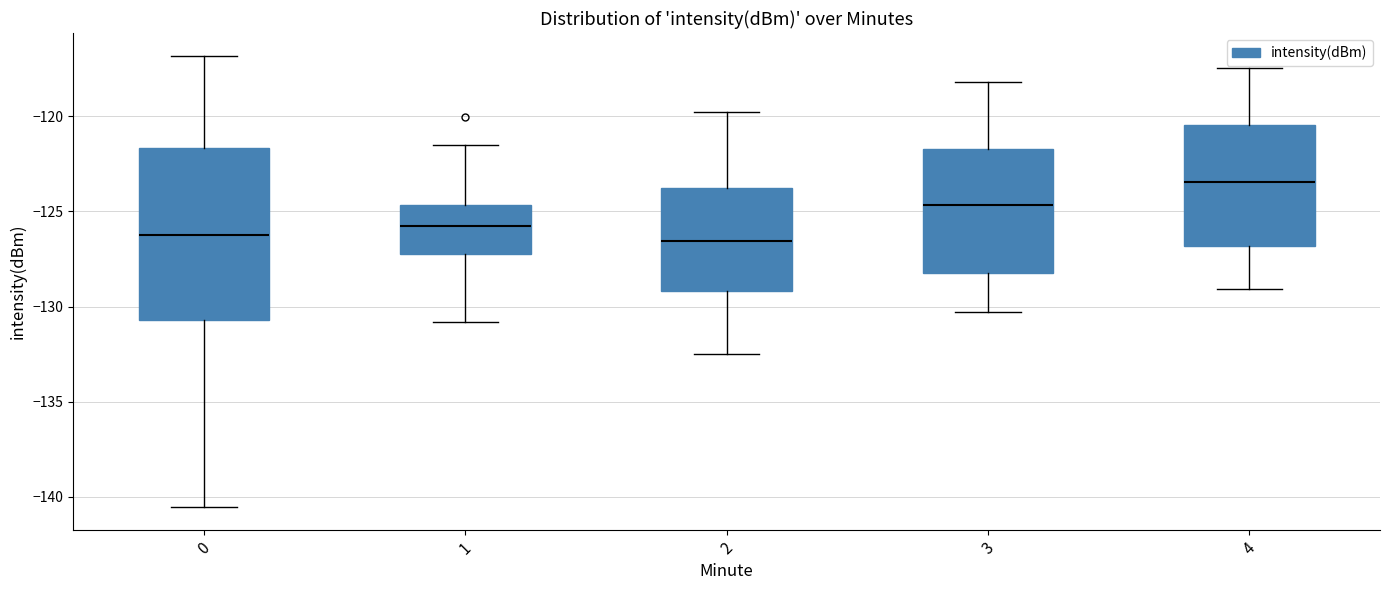

Where does the median line of the box at x = 1 sit on the y-axis? The values are not printed on the chart, so give them approximately, as read against the axis.

-126.0